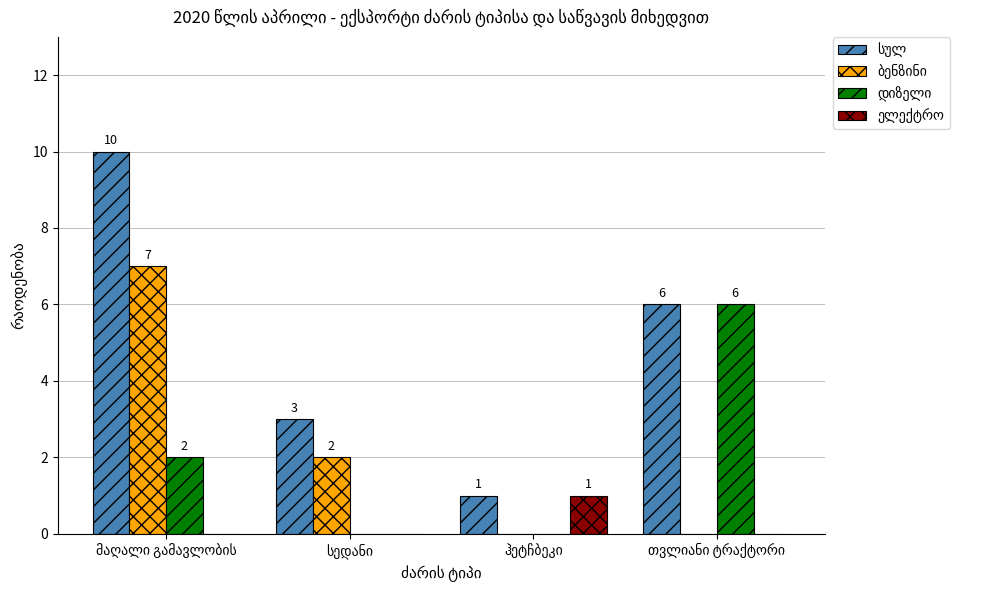

What is the greatest value displayed?

10